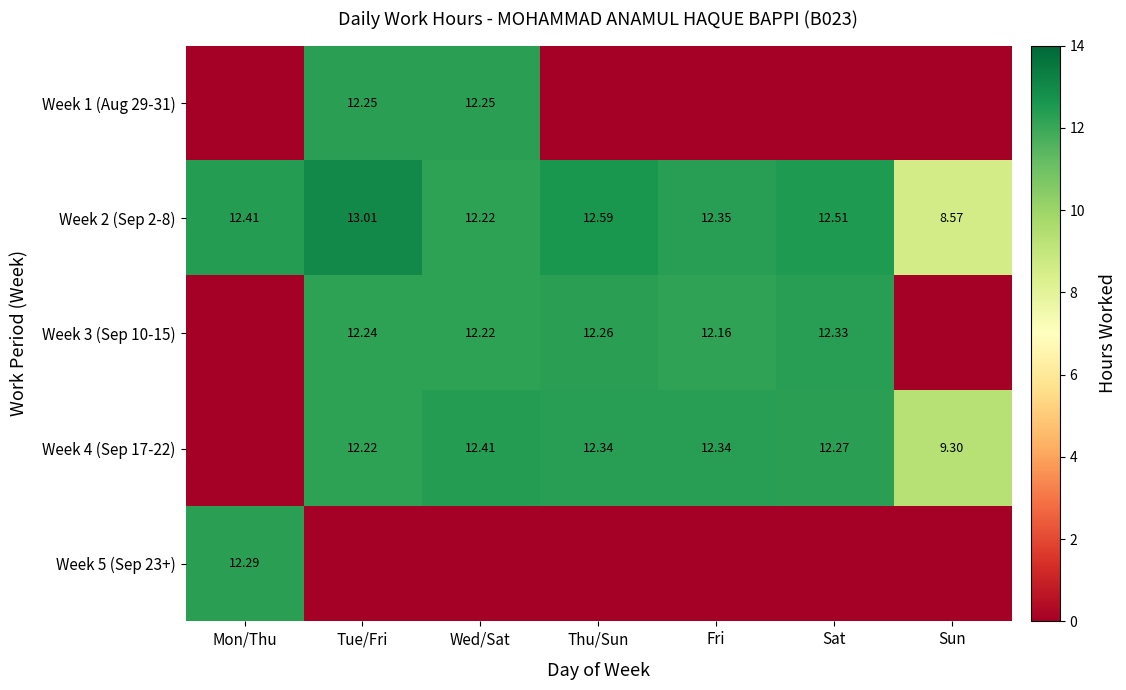

What is the total value across all series at Wed/Sat?

49.1